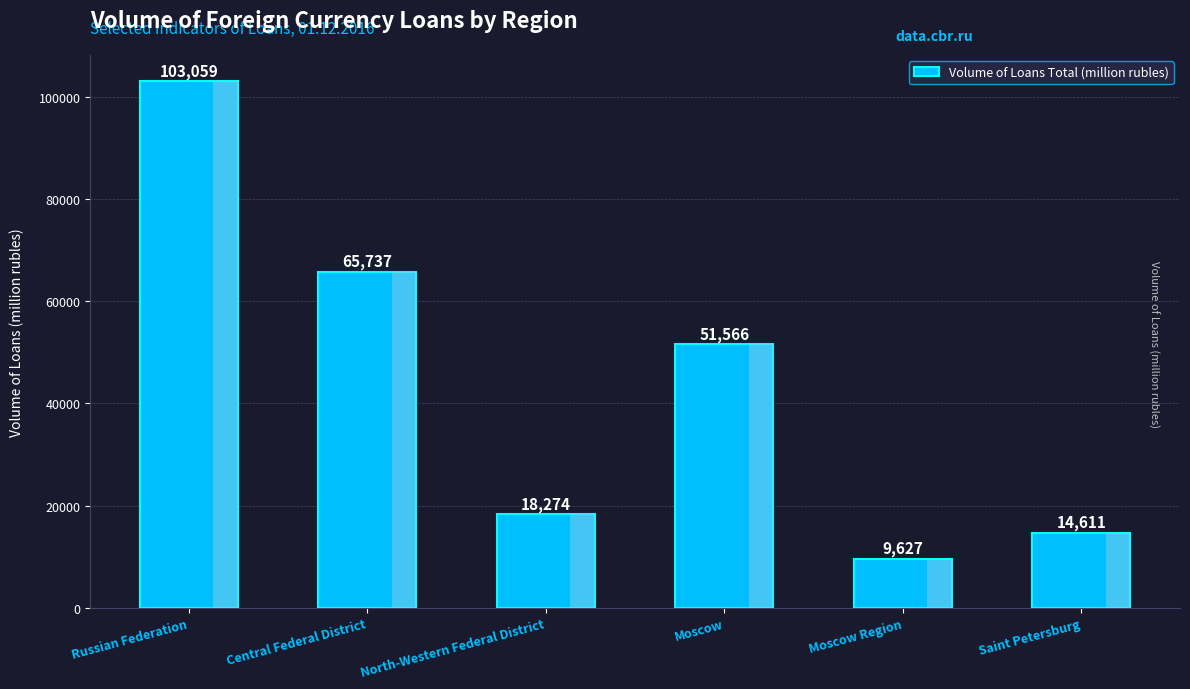

Count the number of data series in this chart.

1